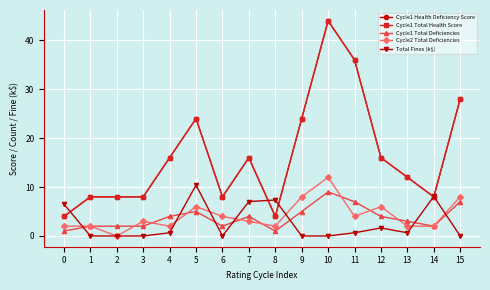

Is this an area chart (filled region under the line)?

No